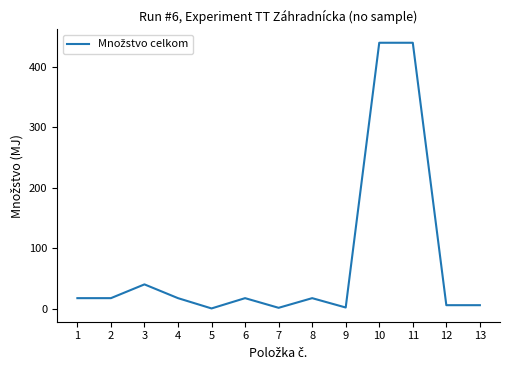

The chart shows a value of 273.9 at 10. True or false?

False